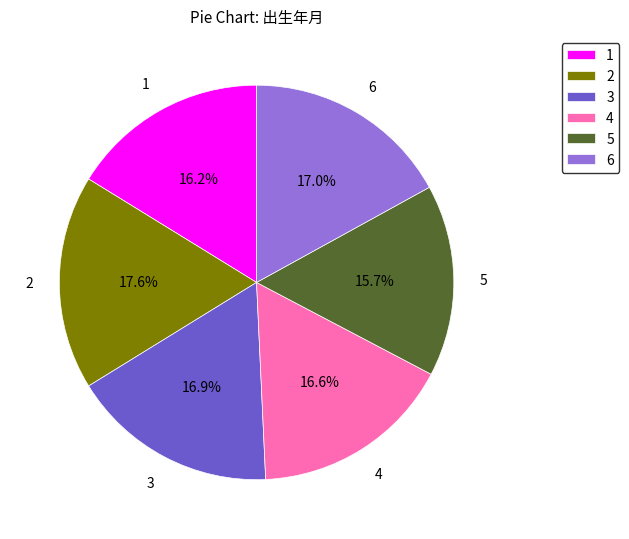

Which slice is the largest?

2